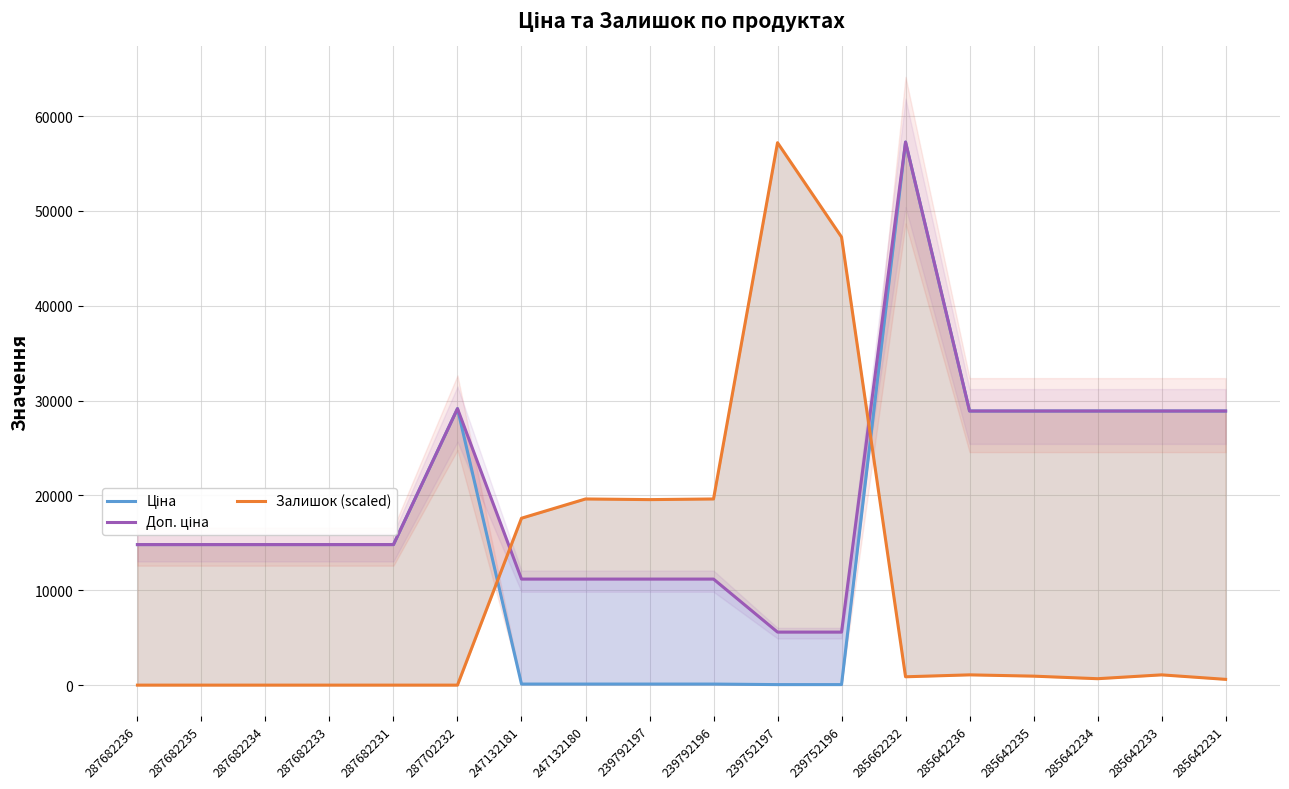

What is the difference between the Доп. ціна values at 285642231 and 287682233?

14084.1